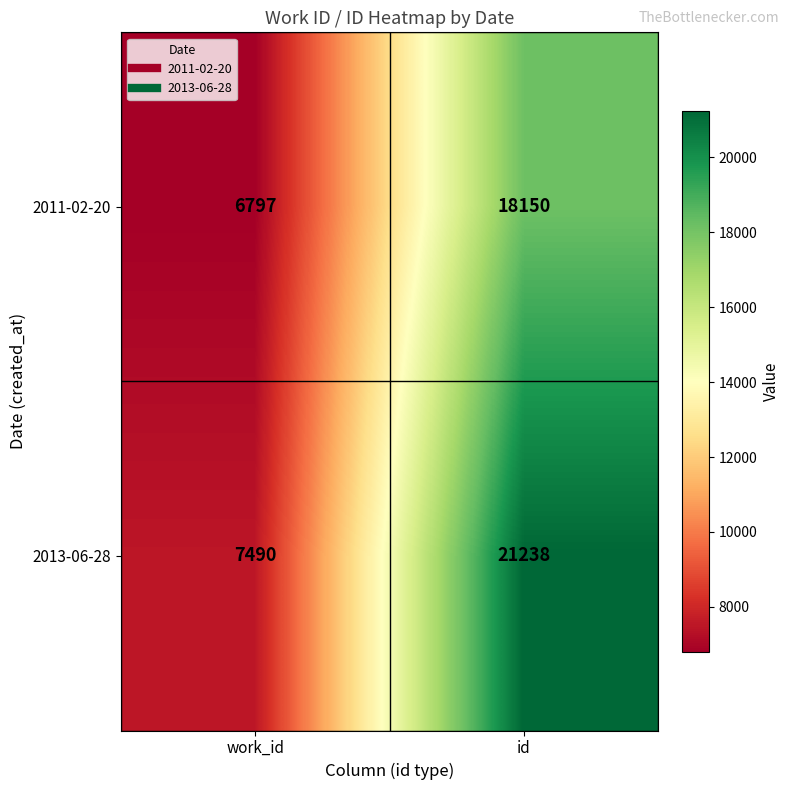

How many series are shown in this chart?

2